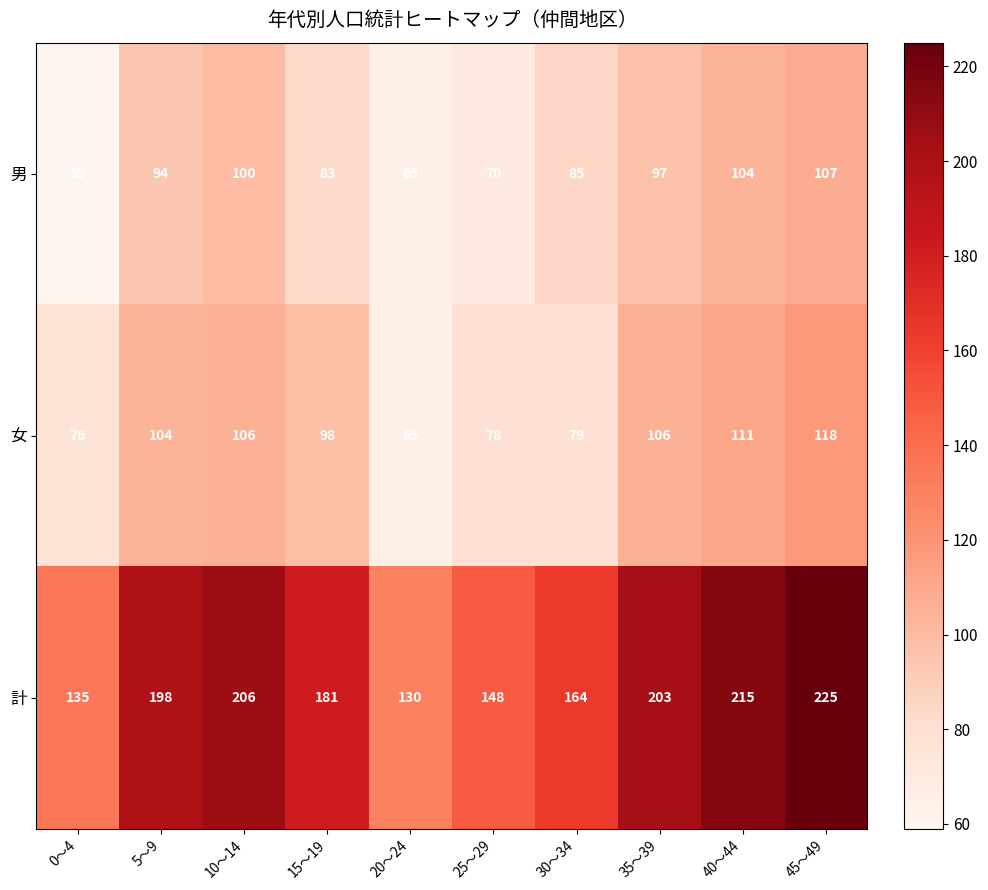

What is the difference between the 計 values at 5～9 and 10～14?

8